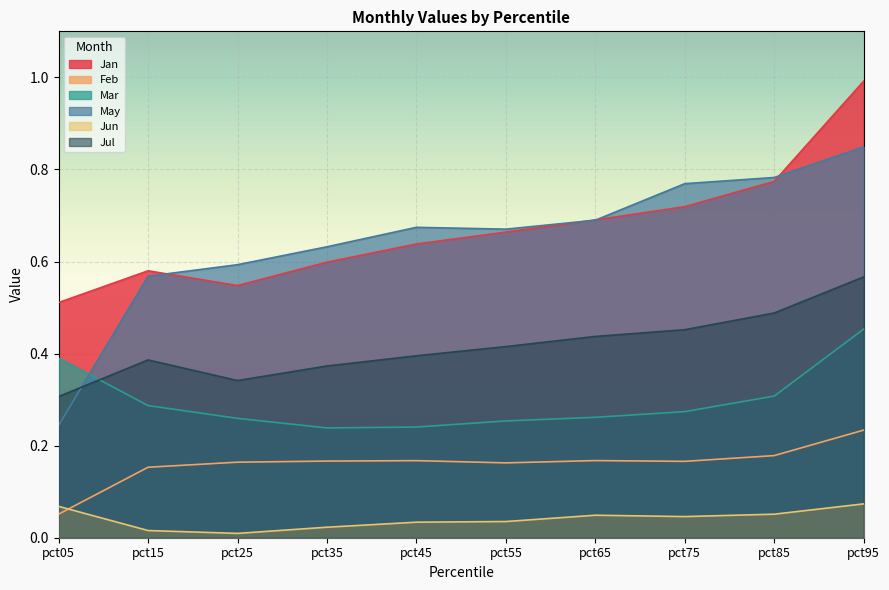

At which label is Mar closest to 0?

pct35